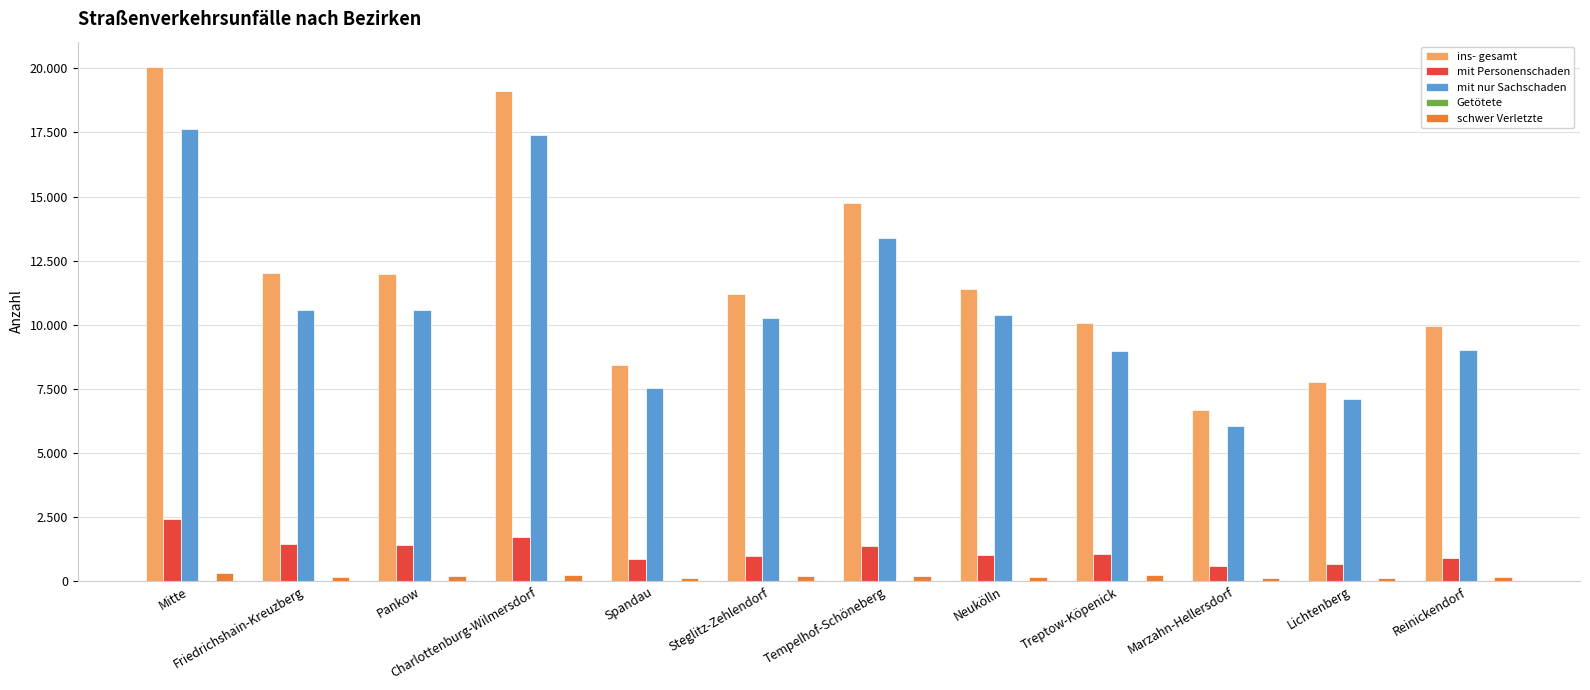

Which category has the highest value in the ins- gesamt series?

Mitte